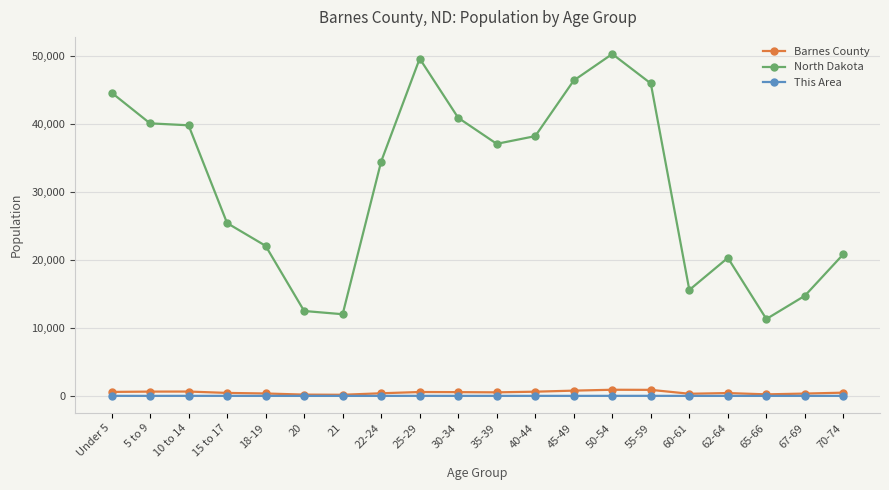

Read the This Area value at 30-34.

2